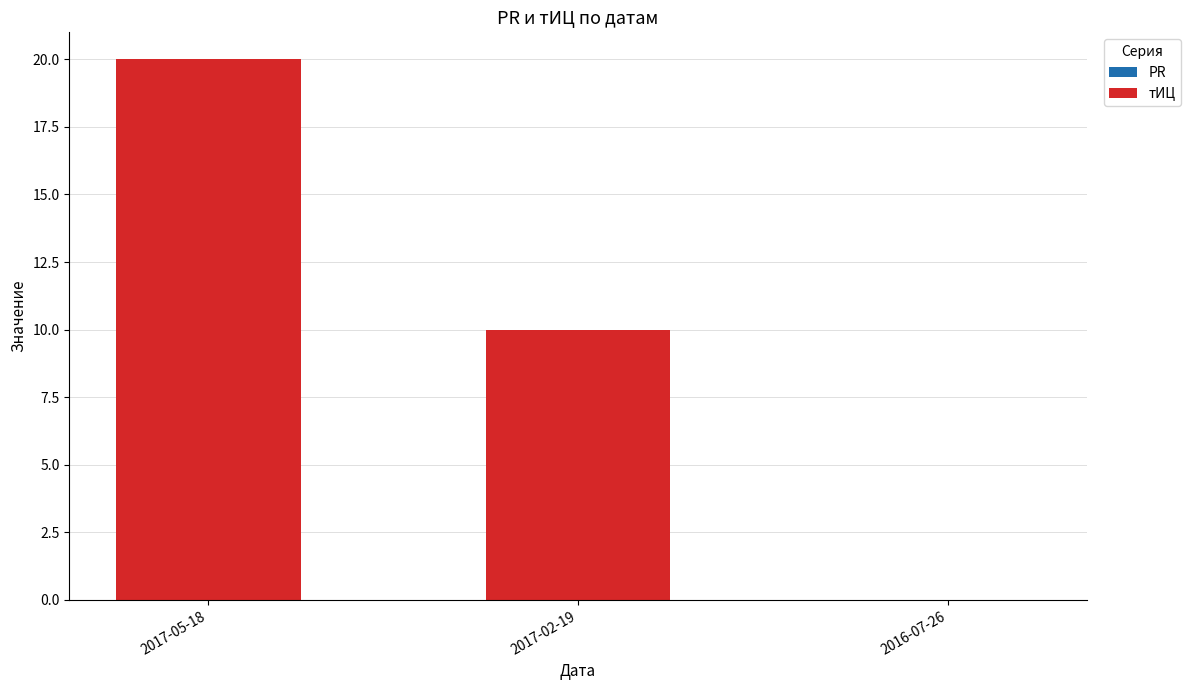

How many series are shown in this chart?

1